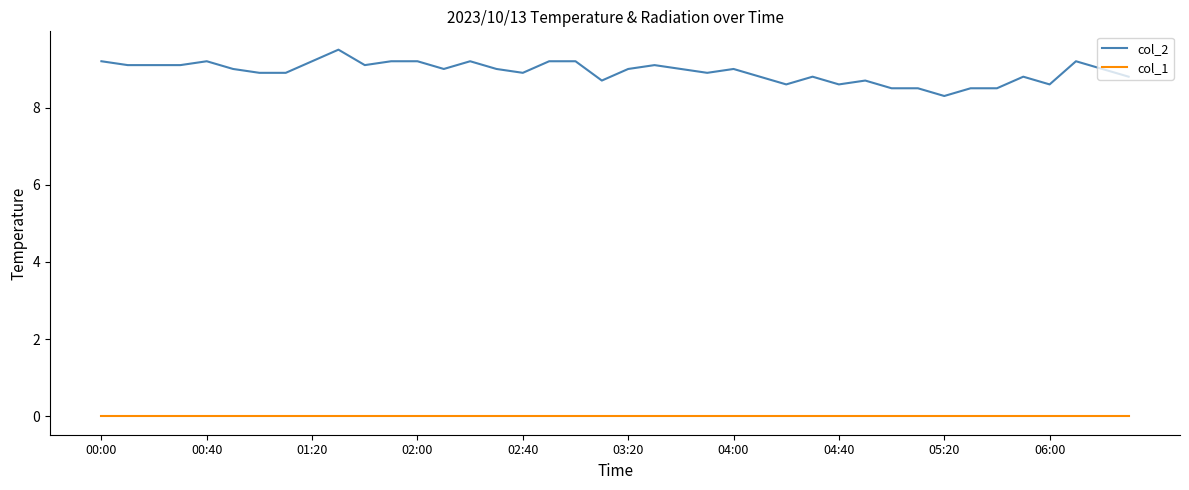

Which series has the widest spread of values?

col_2